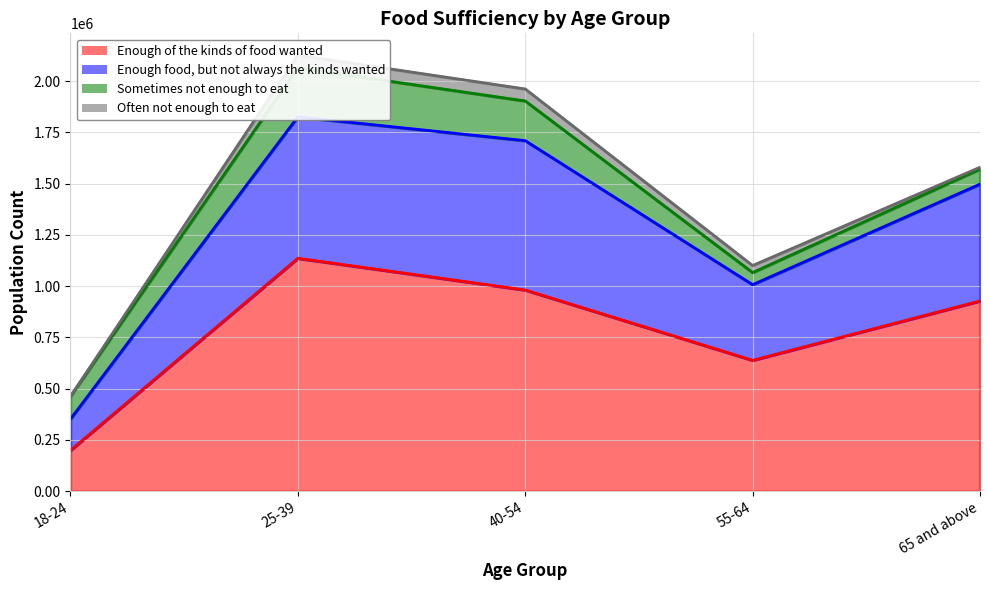

Read the Enough food, but not always the kinds wanted value at 18-24.

462265